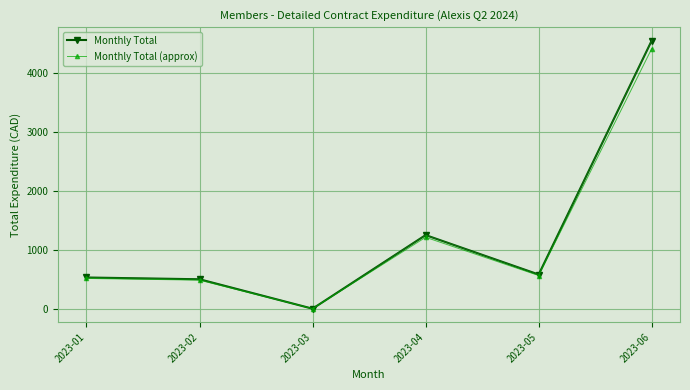

Reading right to left, transcribe all the data shown in this chart.

Monthly Total: 2023-06=4553.5	2023-05=580.6	2023-04=1250.0	2023-03=0.0	2023-02=500.0	2023-01=529.9
Monthly Total (approx): 2023-06=4416.9	2023-05=563.2	2023-04=1212.5	2023-03=0.0	2023-02=485.0	2023-01=514.0